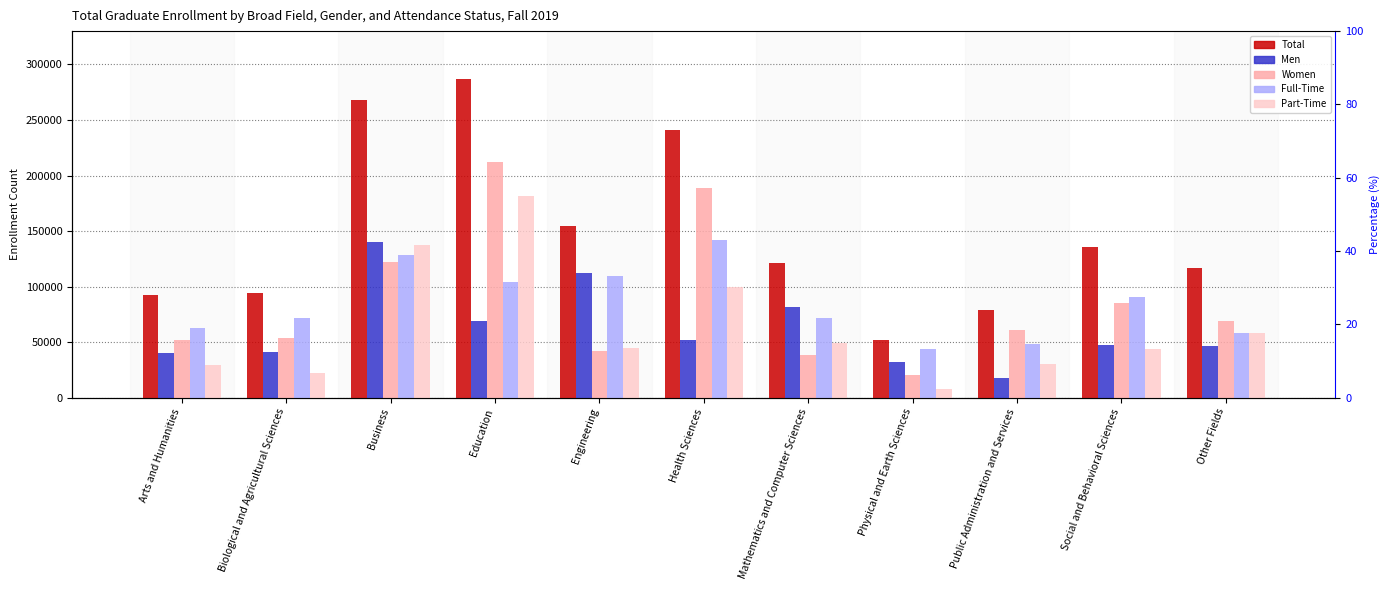

Which series has the largest total across all categories?

Total